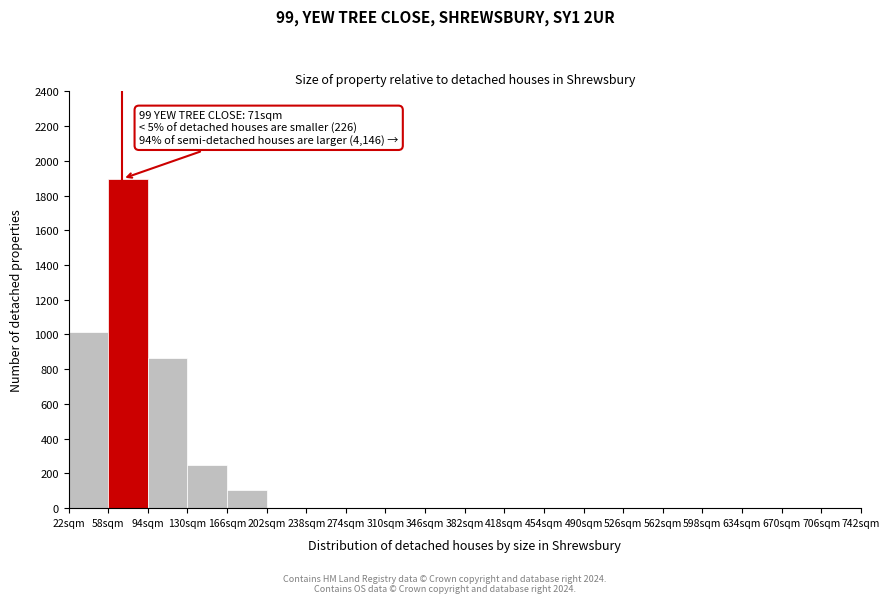

Which range on the x-axis has the tallest bar?

58 to 94